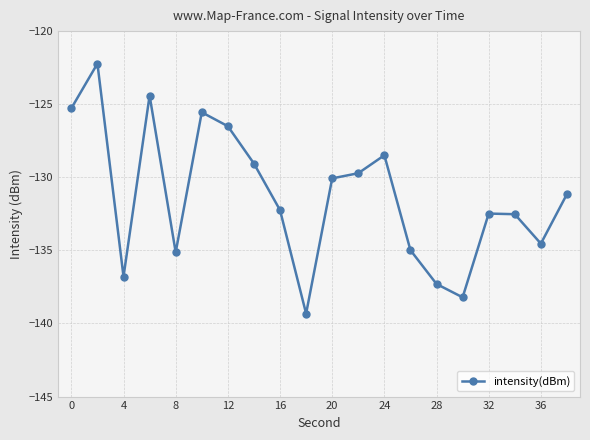

What is the value of the 9th point from the left?

-132.2